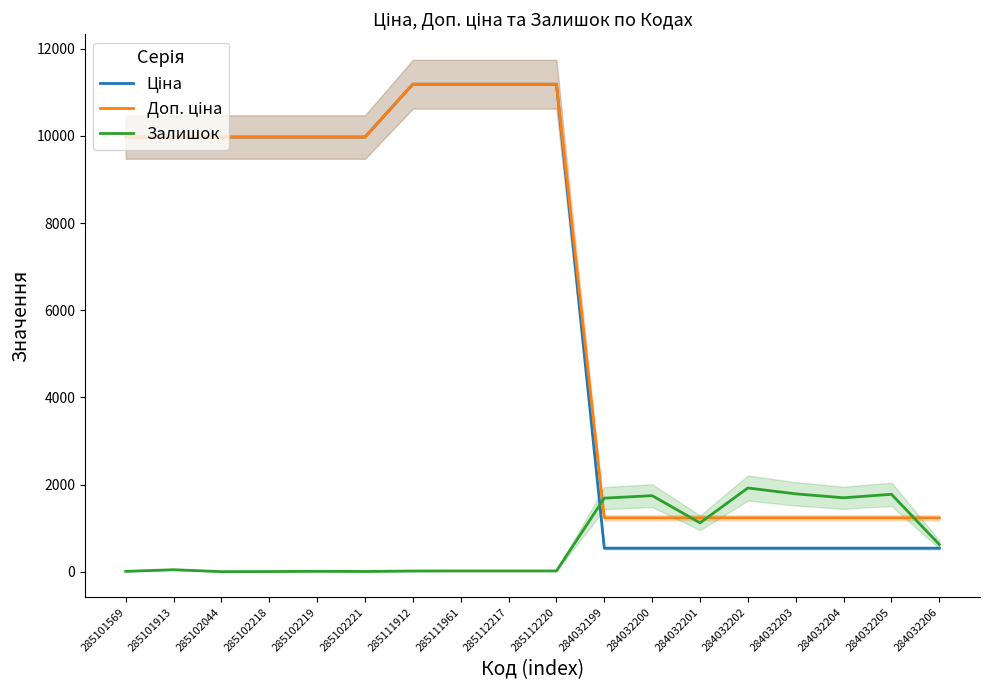

Rank the series at 285102219 from highest to lowest value.

Ціна, Доп. ціна, Залишок